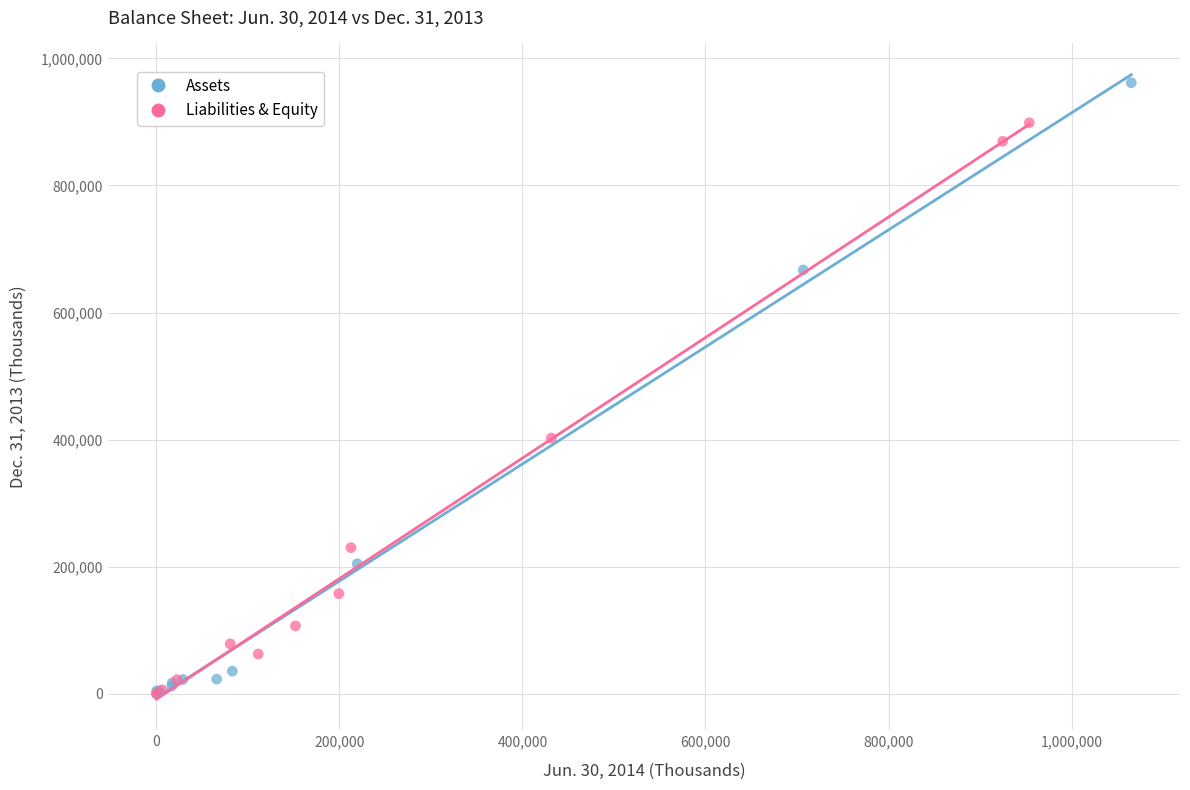

Which series reaches the maximum Y coordinate?

Assets